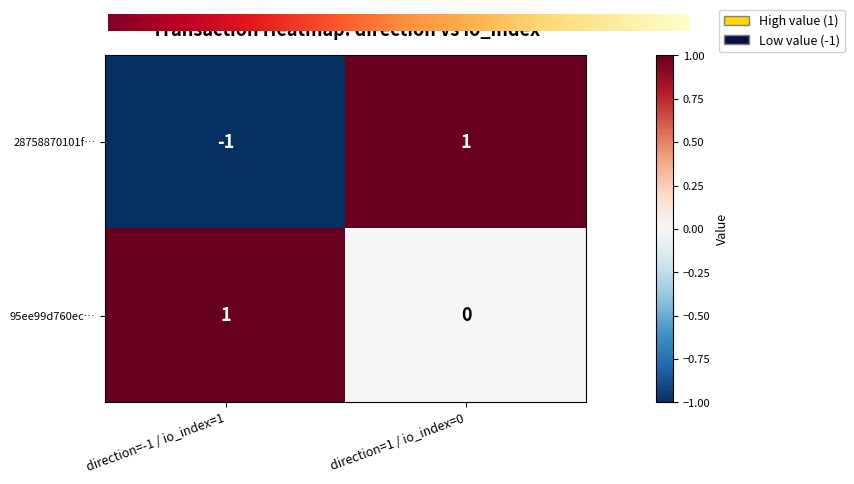

What is the minimum value shown in the chart?

-1